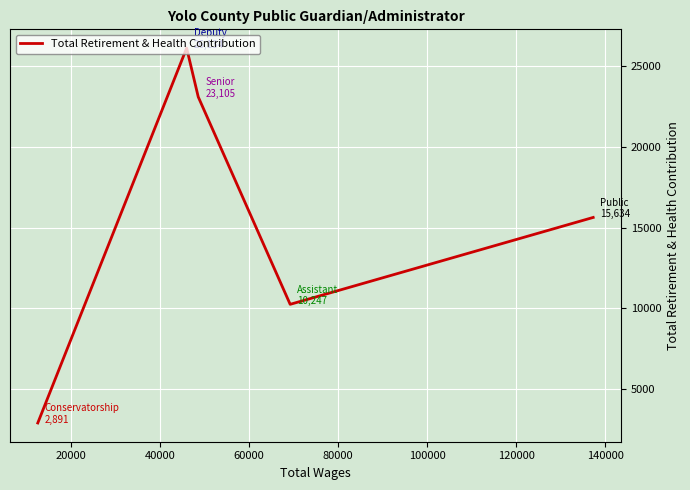

What is the difference between the second highest and minimum values?

20214